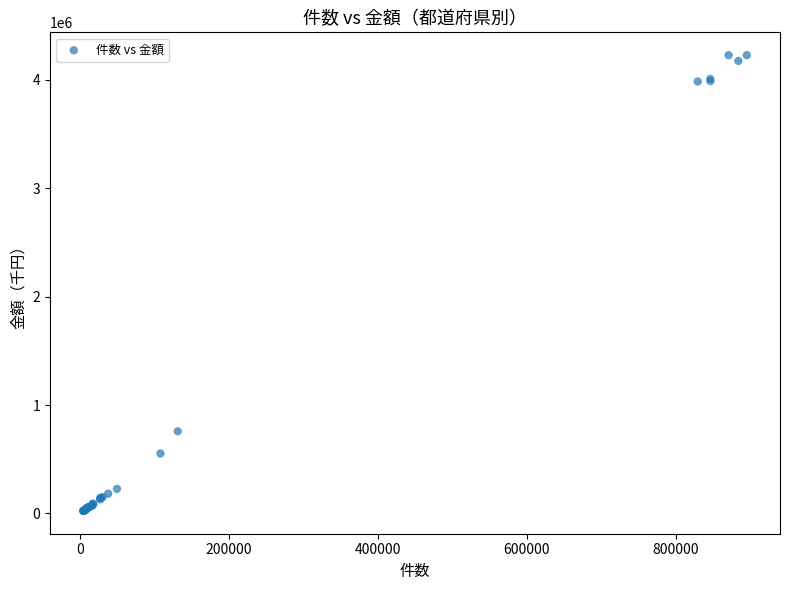

What Y value in the scatter plot is closest to 2126143?

757546.8